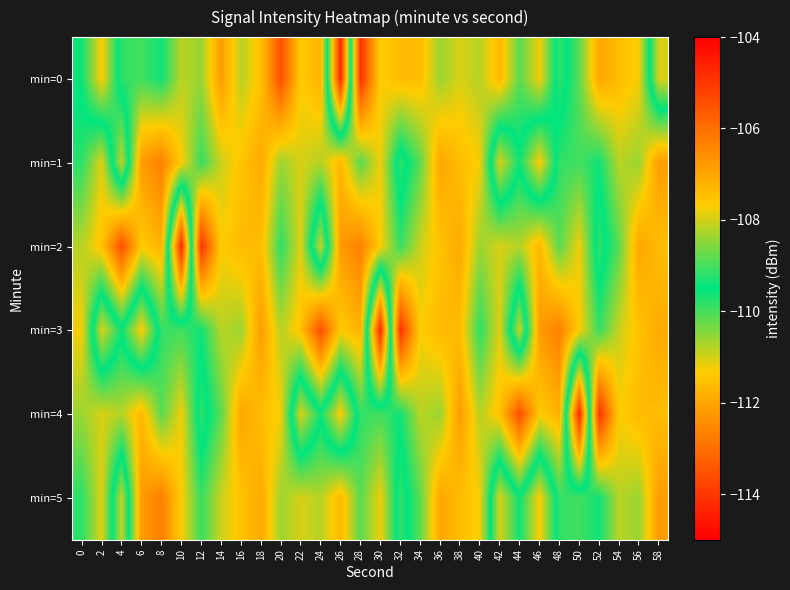

Reading left to right, list all the values displayed in this chart.

min=0: 0=-109.4	2=-107.7	4=-109.9	6=-110.0	8=-109.6	10=-110.8	12=-110.6	14=-112.2	16=-110.8	18=-111.5	20=-113.6	22=-111.3	24=-111.8	26=-104.7	28=-114.1	30=-111.3	32=-111.6	34=-111.6	36=-110.6	38=-111.0	40=-110.8	42=-111.7	44=-110.1	46=-111.2	48=-109.1	50=-110.2	52=-112.0	54=-111.6	56=-111.2	58=-107.9
min=1: 0=-109.8	2=-111.1	4=-108.1	6=-112.2	8=-112.7	10=-111.3	12=-109.9	14=-111.0	16=-111.5	18=-111.9	20=-110.6	22=-111.0	24=-110.8	26=-111.7	28=-110.1	30=-111.2	32=-109.1	34=-110.2	36=-112.0	38=-111.6	40=-111.2	42=-107.9	44=-109.4	46=-107.7	48=-109.9	50=-110.0	52=-109.6	54=-110.8	56=-110.6	58=-112.2
min=2: 0=-110.8	2=-111.5	4=-113.6	6=-111.3	8=-111.8	10=-104.7	12=-114.1	14=-111.3	16=-111.6	18=-111.6	20=-109.8	22=-111.1	24=-108.1	26=-112.2	28=-112.7	30=-111.3	32=-109.9	34=-111.0	36=-111.5	38=-111.9	40=-110.6	42=-111.0	44=-110.8	46=-111.7	48=-110.1	50=-111.2	52=-109.1	54=-110.2	56=-112.0	58=-111.6
min=3: 0=-111.2	2=-107.9	4=-109.4	6=-107.7	8=-109.9	10=-110.0	12=-109.6	14=-110.8	16=-110.6	18=-112.2	20=-110.8	22=-111.5	24=-113.6	26=-111.3	28=-111.8	30=-104.7	32=-114.1	34=-111.3	36=-111.6	38=-111.6	40=-109.8	42=-111.1	44=-108.1	46=-112.2	48=-112.7	50=-111.3	52=-109.9	54=-111.0	56=-111.5	58=-111.9
min=4: 0=-110.6	2=-111.0	4=-110.8	6=-111.7	8=-110.1	10=-111.2	12=-109.1	14=-110.2	16=-112.0	18=-111.6	20=-111.2	22=-107.9	24=-109.4	26=-107.7	28=-109.9	30=-110.0	32=-109.6	34=-110.8	36=-110.6	38=-112.2	40=-110.8	42=-111.5	44=-113.6	46=-111.3	48=-111.8	50=-104.7	52=-114.1	54=-111.3	56=-111.6	58=-111.6
min=5: 0=-109.8	2=-111.1	4=-108.1	6=-112.2	8=-112.7	10=-111.3	12=-109.9	14=-111.0	16=-111.5	18=-111.9	20=-110.6	22=-111.0	24=-110.8	26=-111.7	28=-110.1	30=-111.2	32=-109.1	34=-110.2	36=-112.0	38=-111.6	40=-111.2	42=-107.9	44=-109.4	46=-107.7	48=-109.9	50=-110.0	52=-109.6	54=-110.8	56=-110.6	58=-112.2